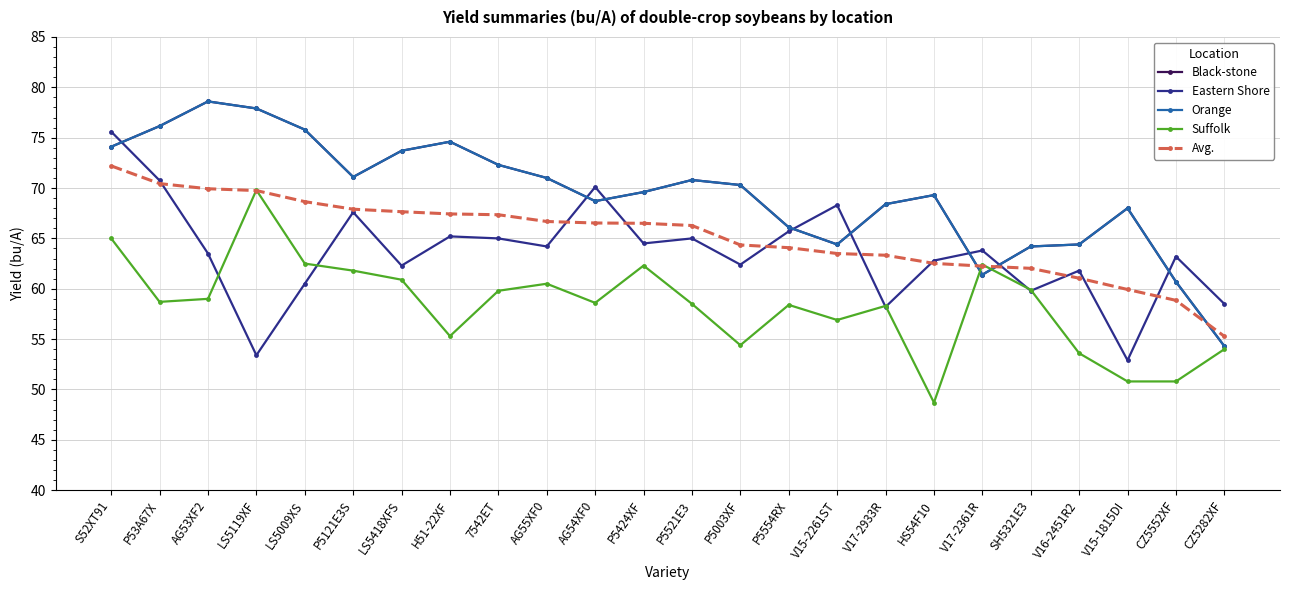

At which label is Orange closest to 66?

P5554RX